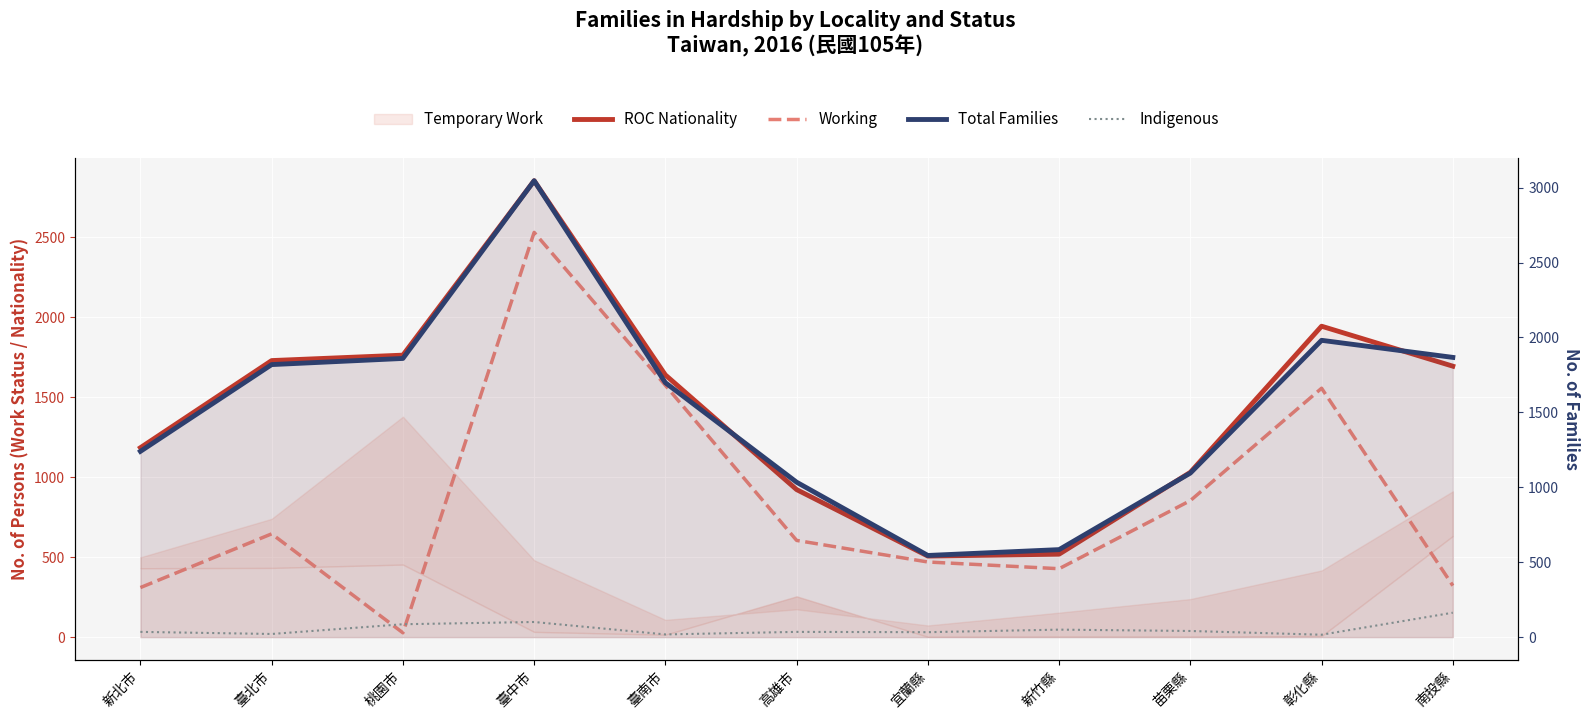

Reading left to right, extract all data points from this chart.

ROC Nationality: 新北市=1185	臺北市=1730	桃園市=1764	臺中市=2855	臺南市=1640	高雄市=923	宜蘭縣=507	新竹縣=519	苗栗縣=1031	彰化縣=1945	南投縣=1695
Working: 新北市=310	臺北市=646	桃園市=27	臺中市=2532	臺南市=1575	高雄市=605	宜蘭縣=470	新竹縣=428	苗栗縣=854	彰化縣=1557	南投縣=322
Total Families: 新北市=1240	臺北市=1819	桃園市=1860	臺中市=3046	臺南市=1698	高雄市=1034	宜蘭縣=545	新竹縣=584	苗栗縣=1095	彰化縣=1981	南投縣=1867
Indigenous: 新北市=35	臺北市=21	桃園市=86	臺中市=101	臺南市=18	高雄市=35	宜蘭縣=33	新竹縣=50	苗栗縣=41	彰化縣=16	南投縣=163